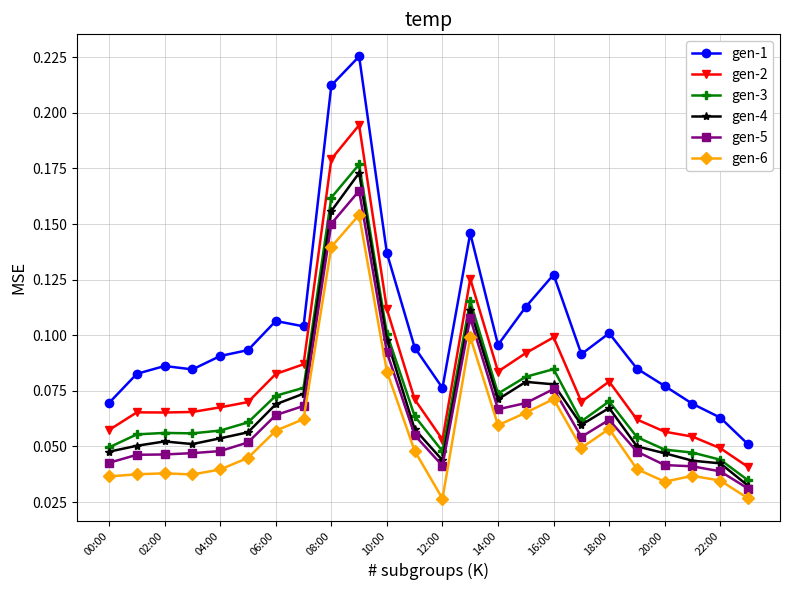

True or false: gen-3 has more than 0 points higher than both neighbors.

True